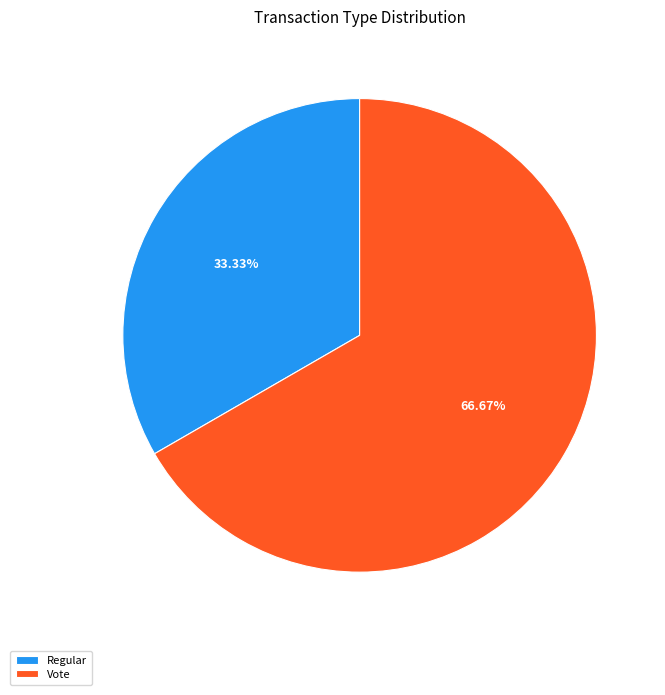

Count the number of slices in the pie.

2